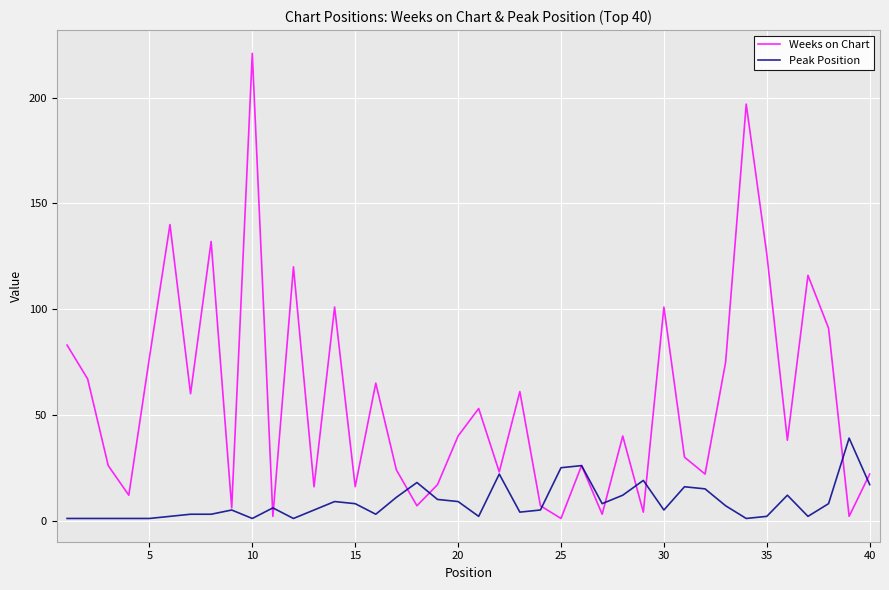

How many distinct data groups are displayed?

2